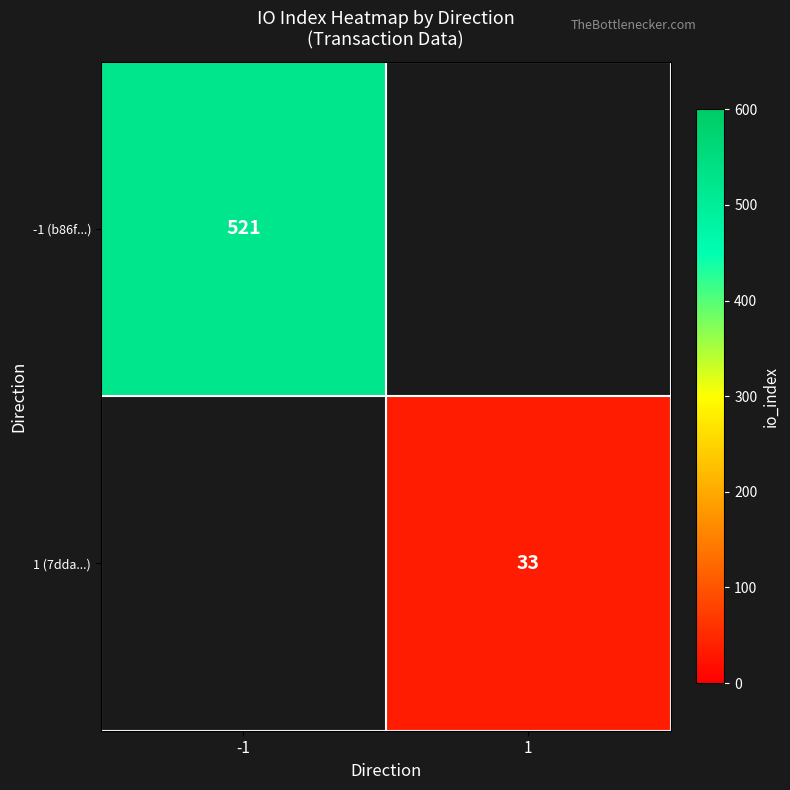

The 1 (7dda...) series shows 43.5 at 1. True or false?

False